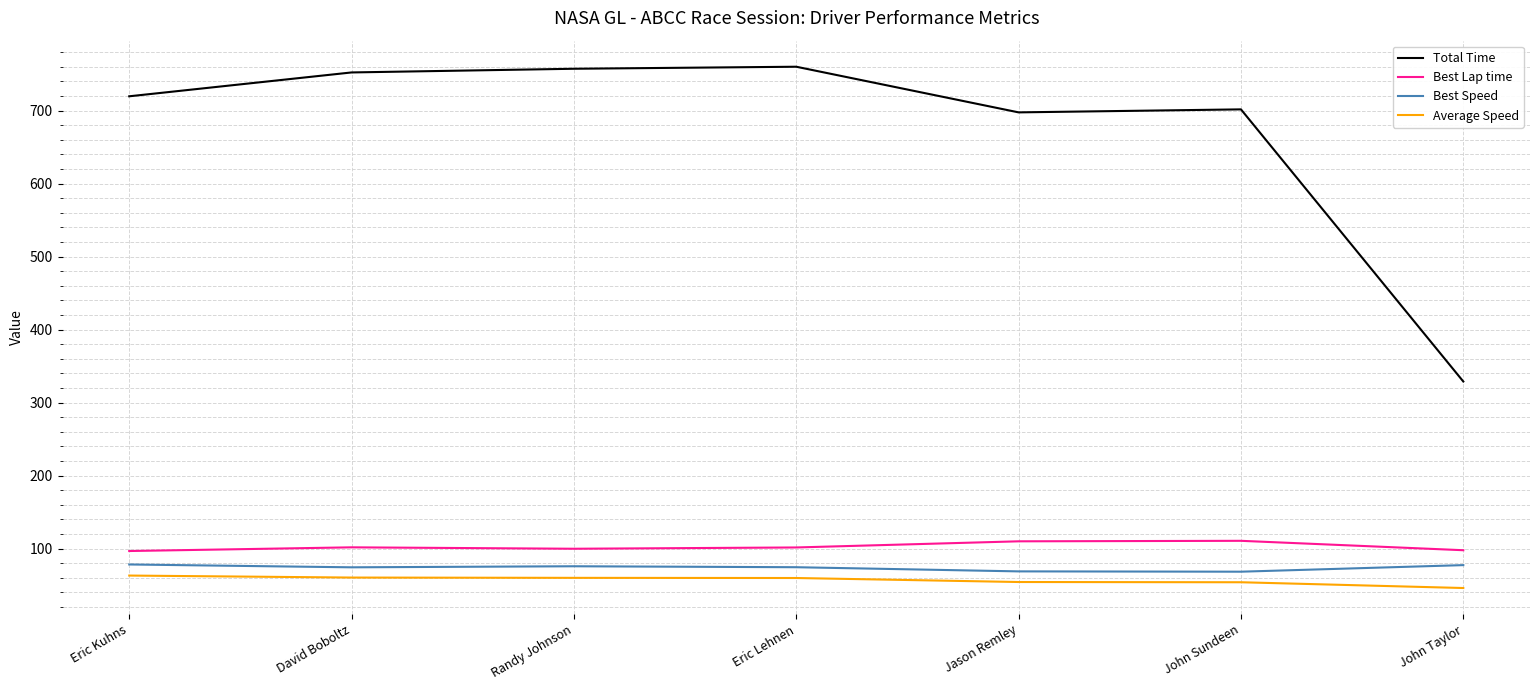

What is the difference between the highest and lowest values at Randy Johnson?

697.3